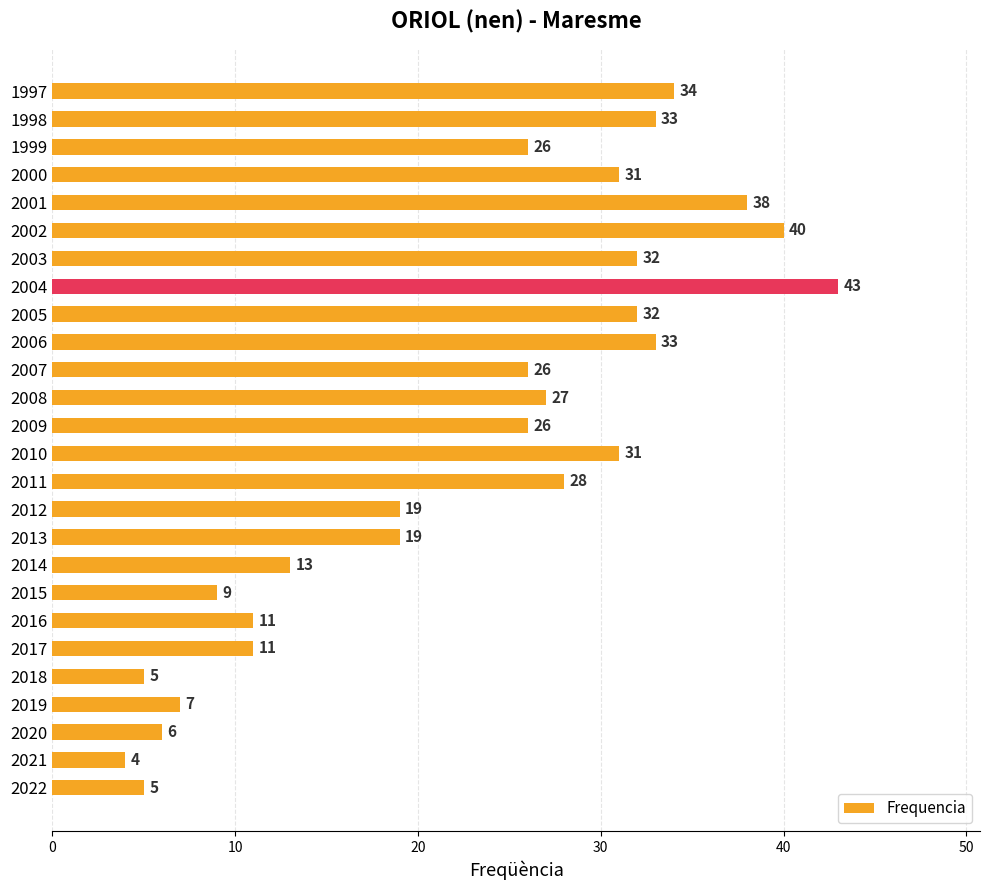

Which category has the lowest value across all series?

2021